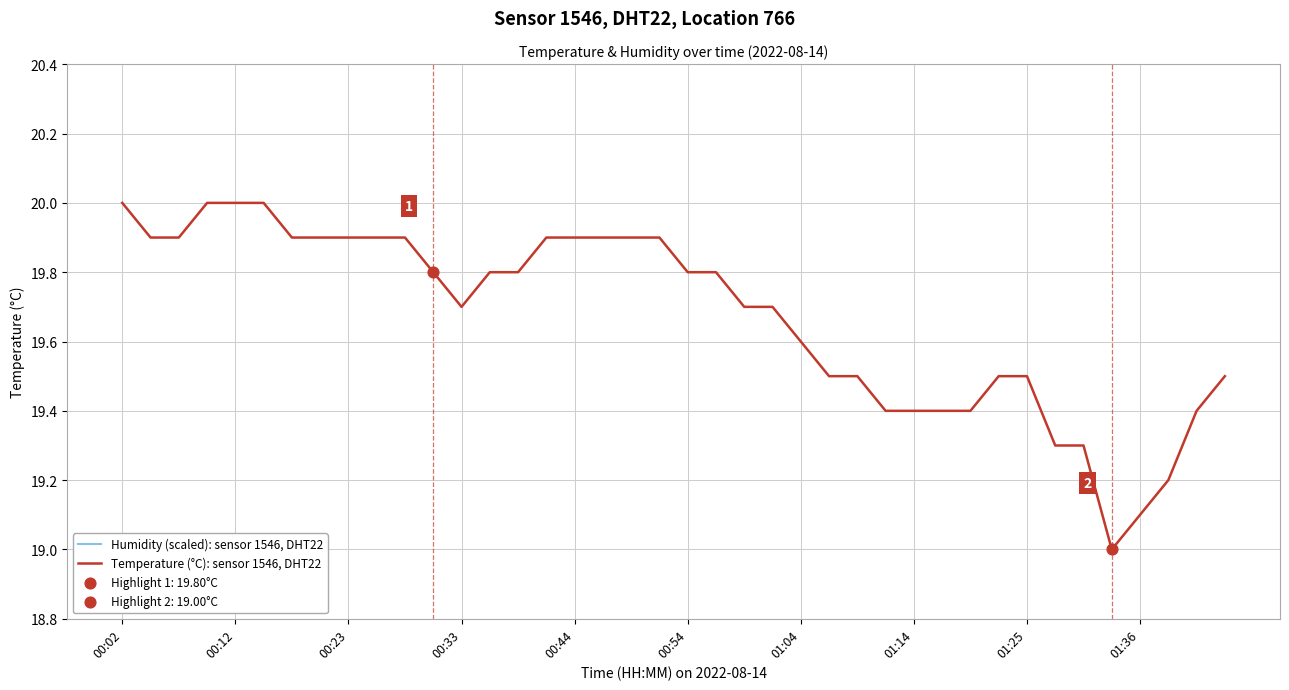

Which series reaches the minimum Y coordinate?

Temperature (°C): sensor 1546, DHT22